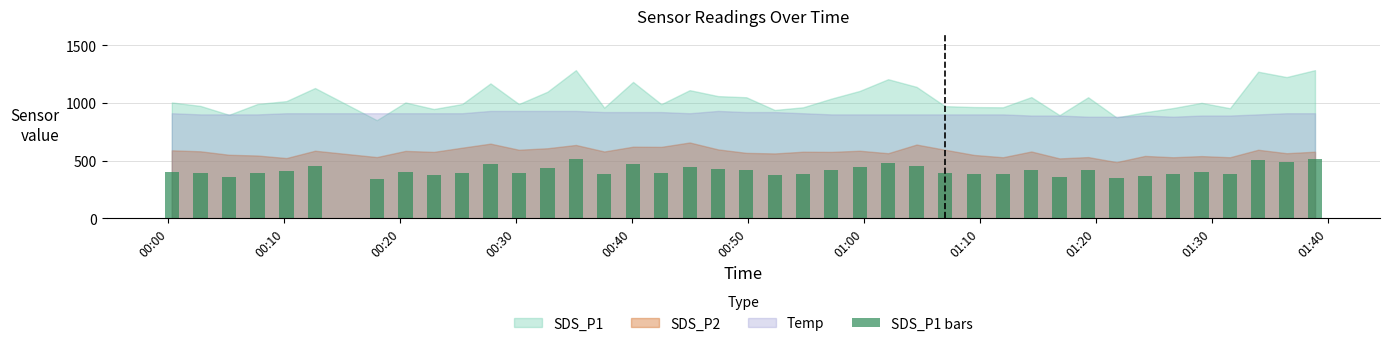

What is the difference between the maximum and second lowest values?

164.0